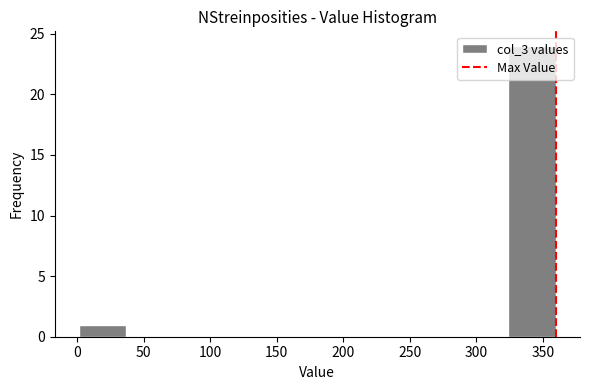

Which range on the x-axis has the tallest bar?

325 to 360